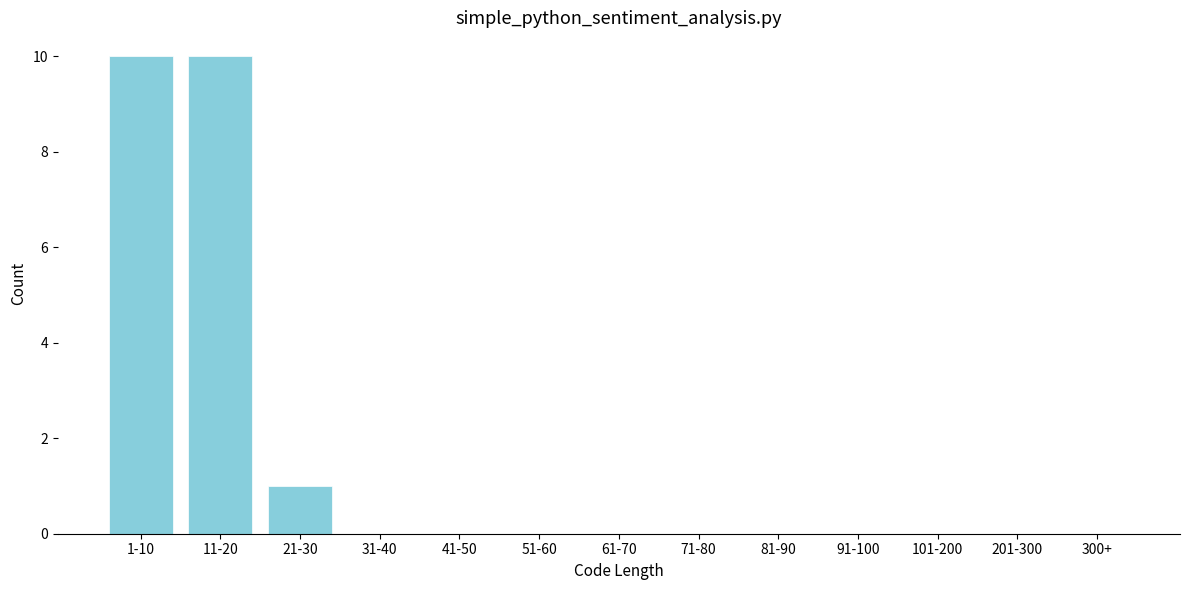

Reading left to right, what are all the values shown in this chart?

1-10=10	11-20=10	21-30=1	31-40=0	41-50=0	51-60=0	61-70=0	71-80=0	81-90=0	91-100=0	101-200=0	201-300=0	300+=0